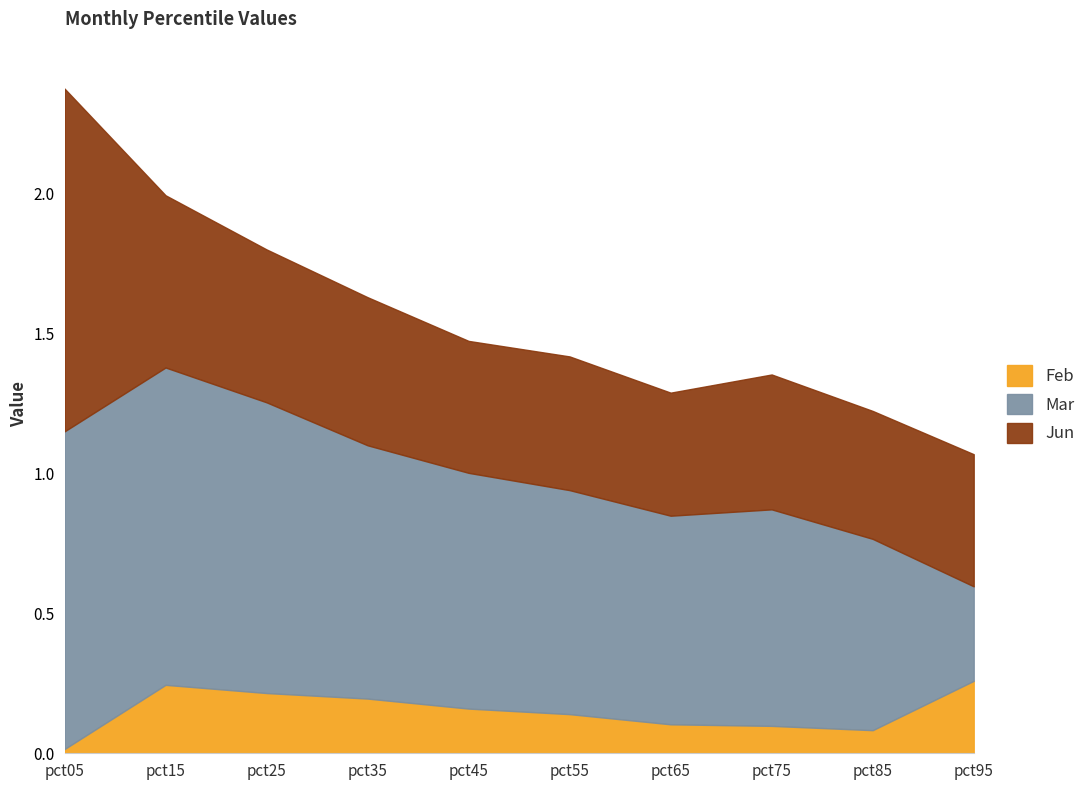

Which series has the largest range (max minus min)?

Mar